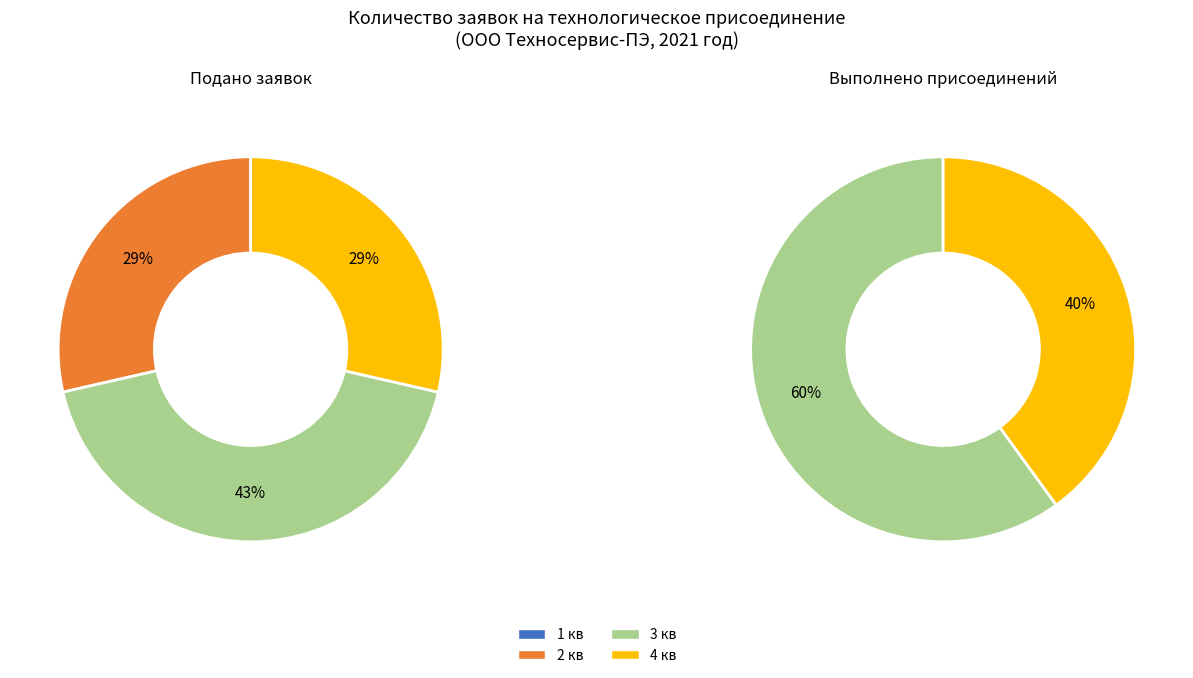

What is the spread (max minus min) of values at 2 кв (июнь)?

2